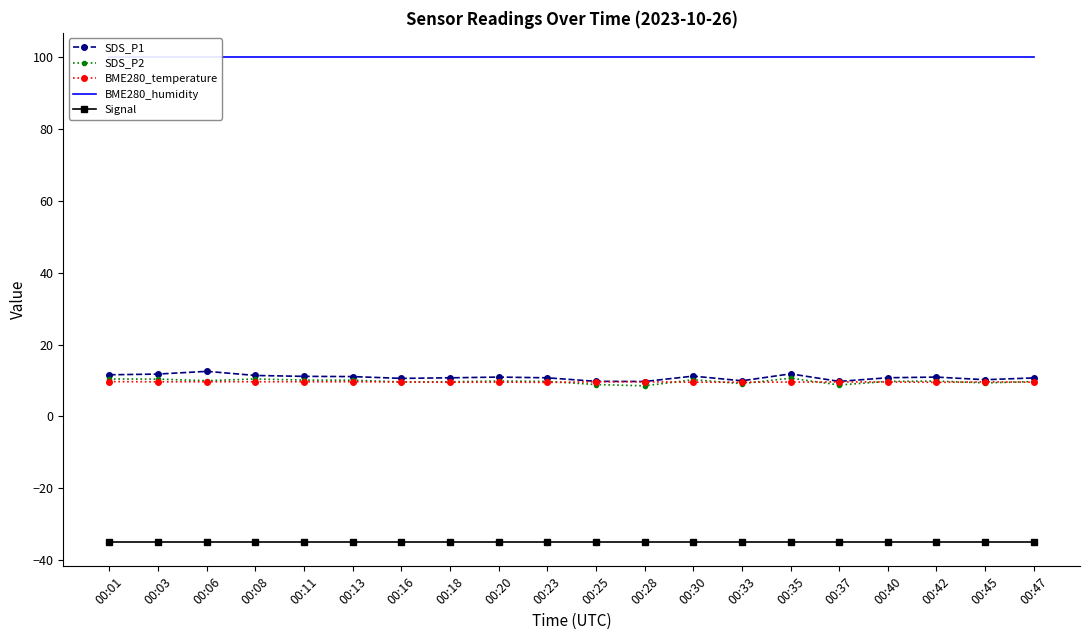

At which label is SDS_P1 closest to 11?

00:13